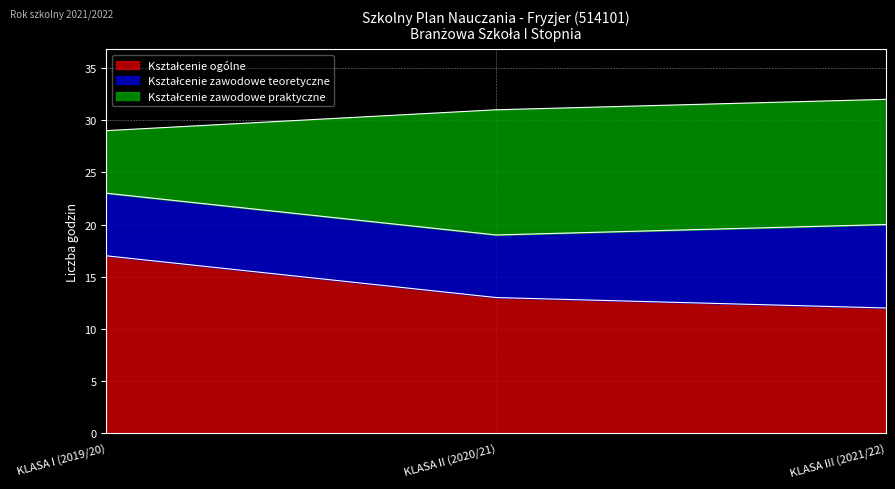

Which category has the highest value in the Kształcenie zawodowe praktyczne series?

KLASA II (2020/21)